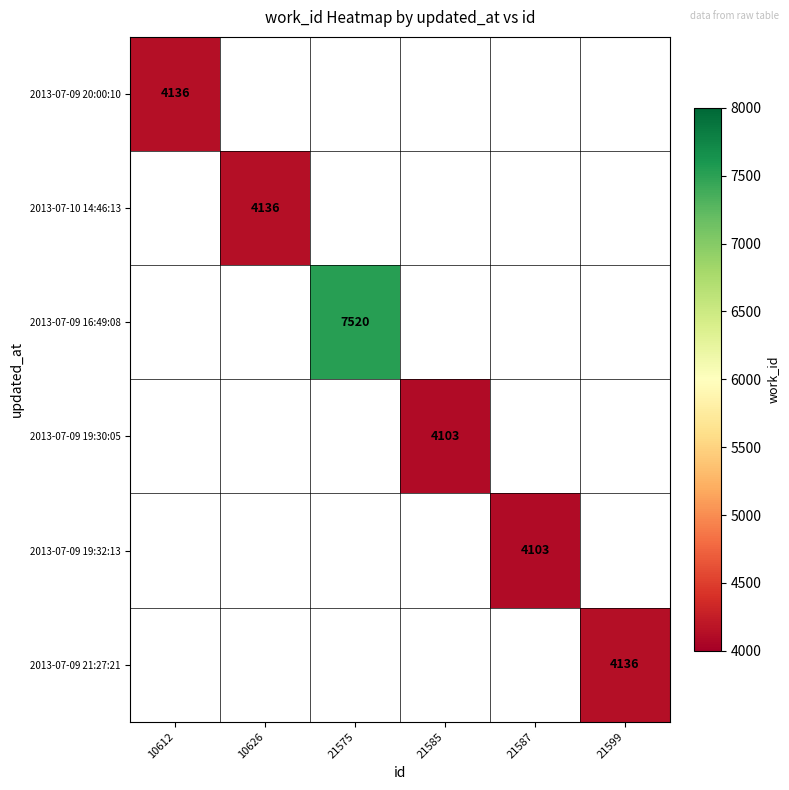

The value of 2013-07-09 16:49:08 at 21575 is 3230. True or false?

False